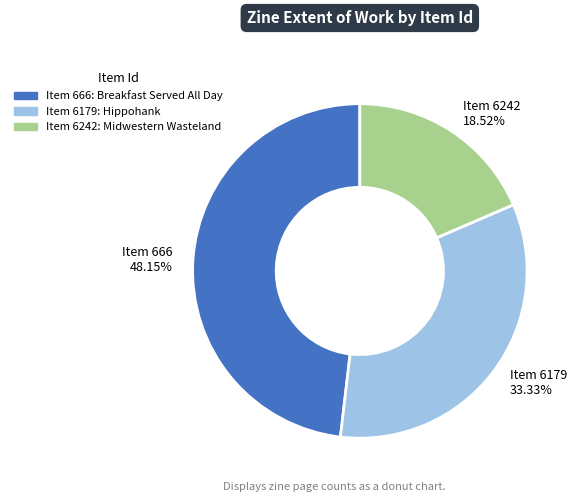

What is the ratio of the value at Item 6242 18.52% to the value at Item 666 48.15%?

0.4